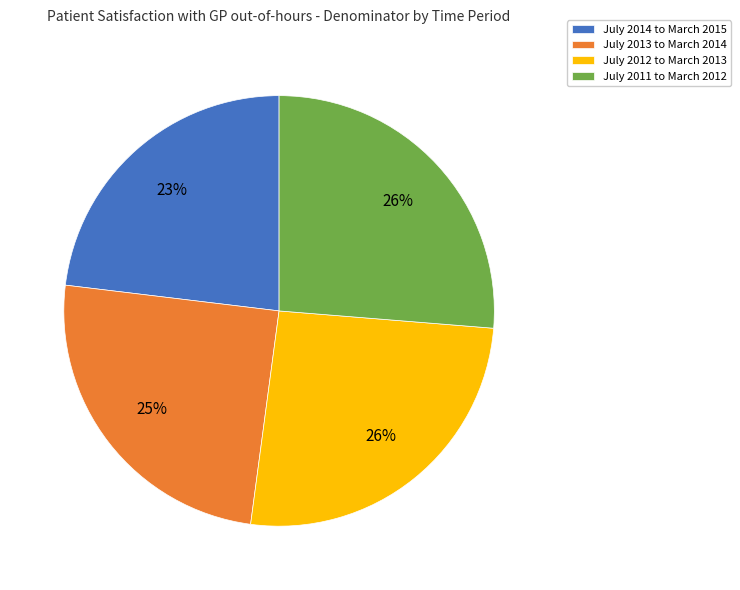

Does July 2013 to March 2014 represent more than half of the total?

No